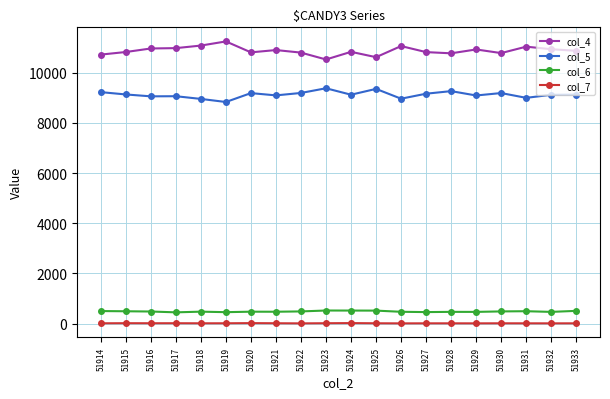

Which series has the largest total across all categories?

col_4